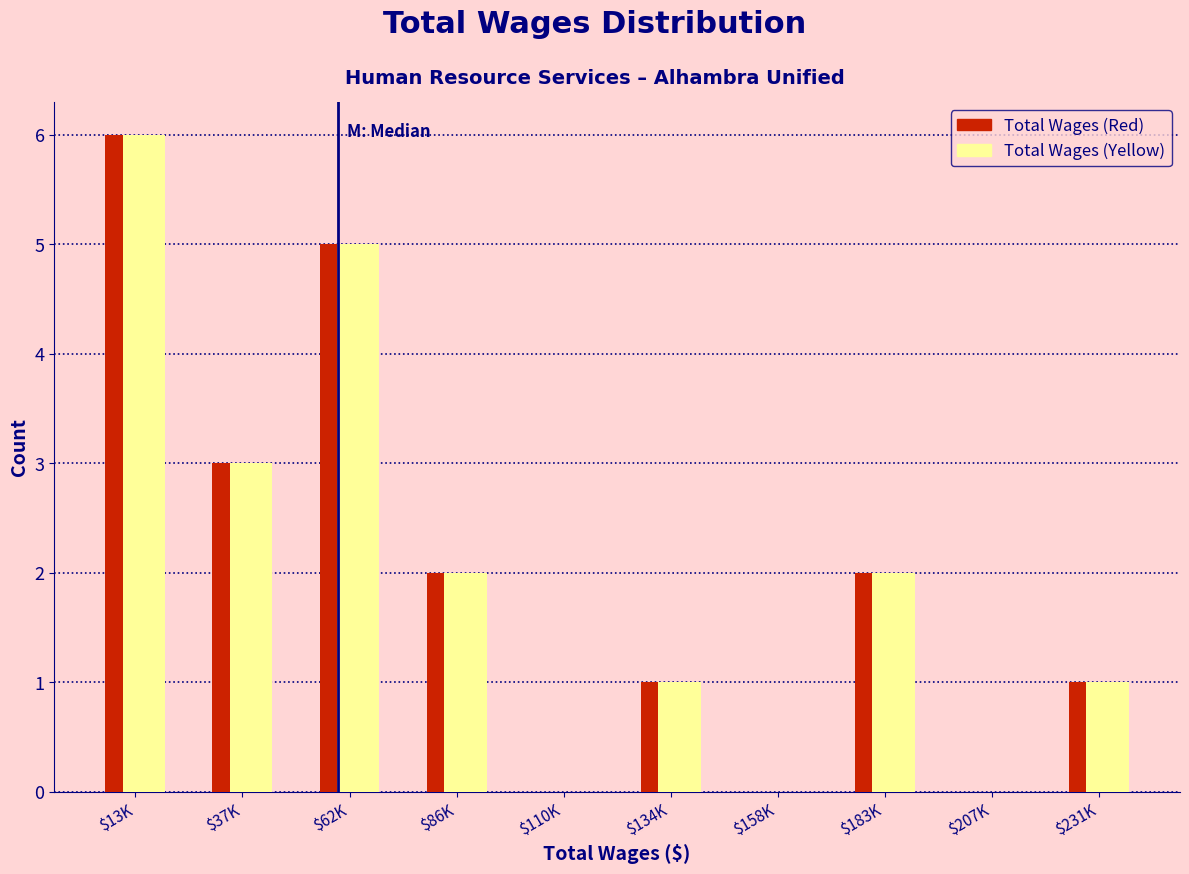

At which category is the sum across all series the highest?

$13K